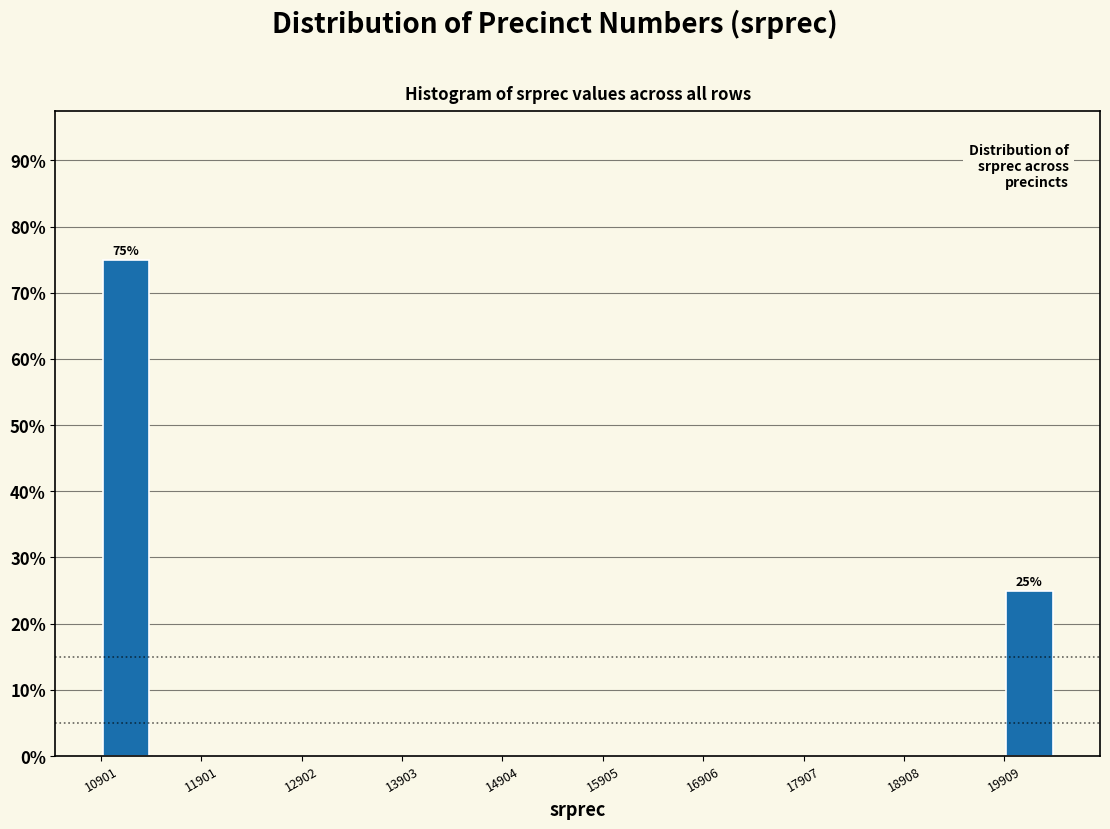

Around what value on the x-axis is the tallest bar? Give the approximate position of its centre, as read against the axis.

11200